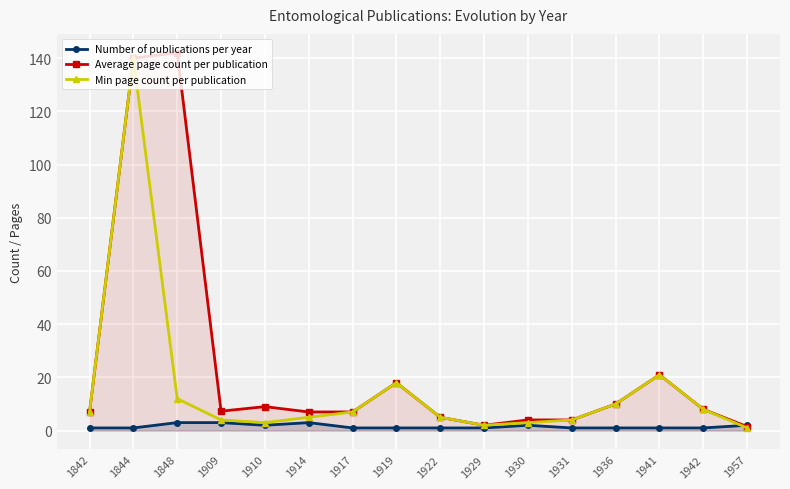

At which category is the sum across all series the highest?

1844